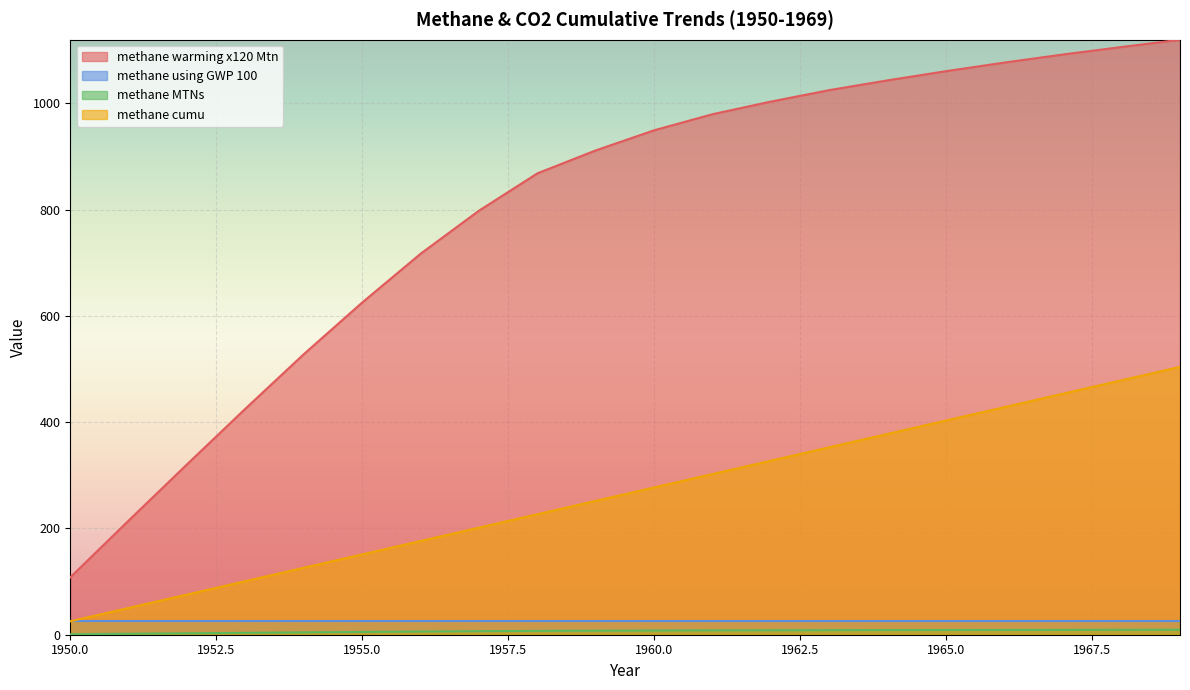

True or false: methane MTNs and methane cumu cross at least once.

False